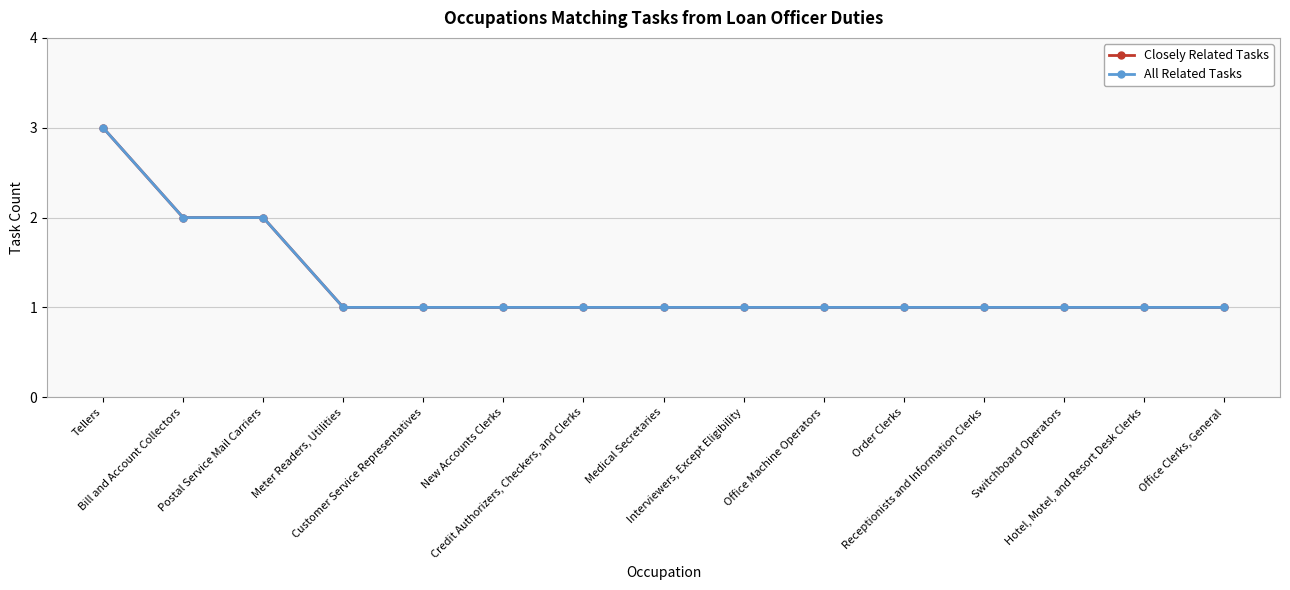

Count the All Related Tasks values in the range 1 to 2.

14